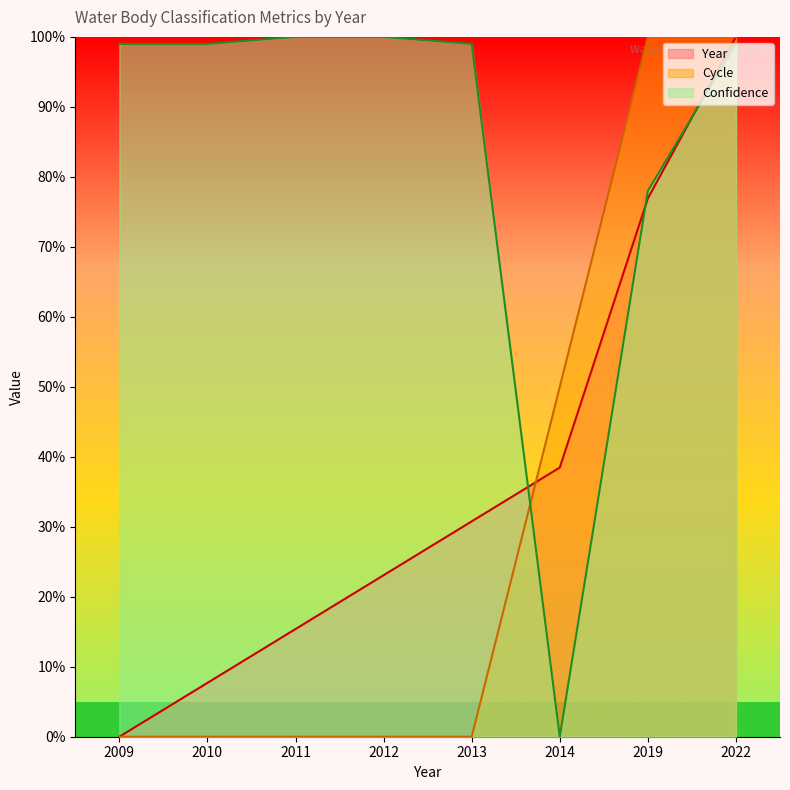

At which category is the sum across all series the highest?

2022